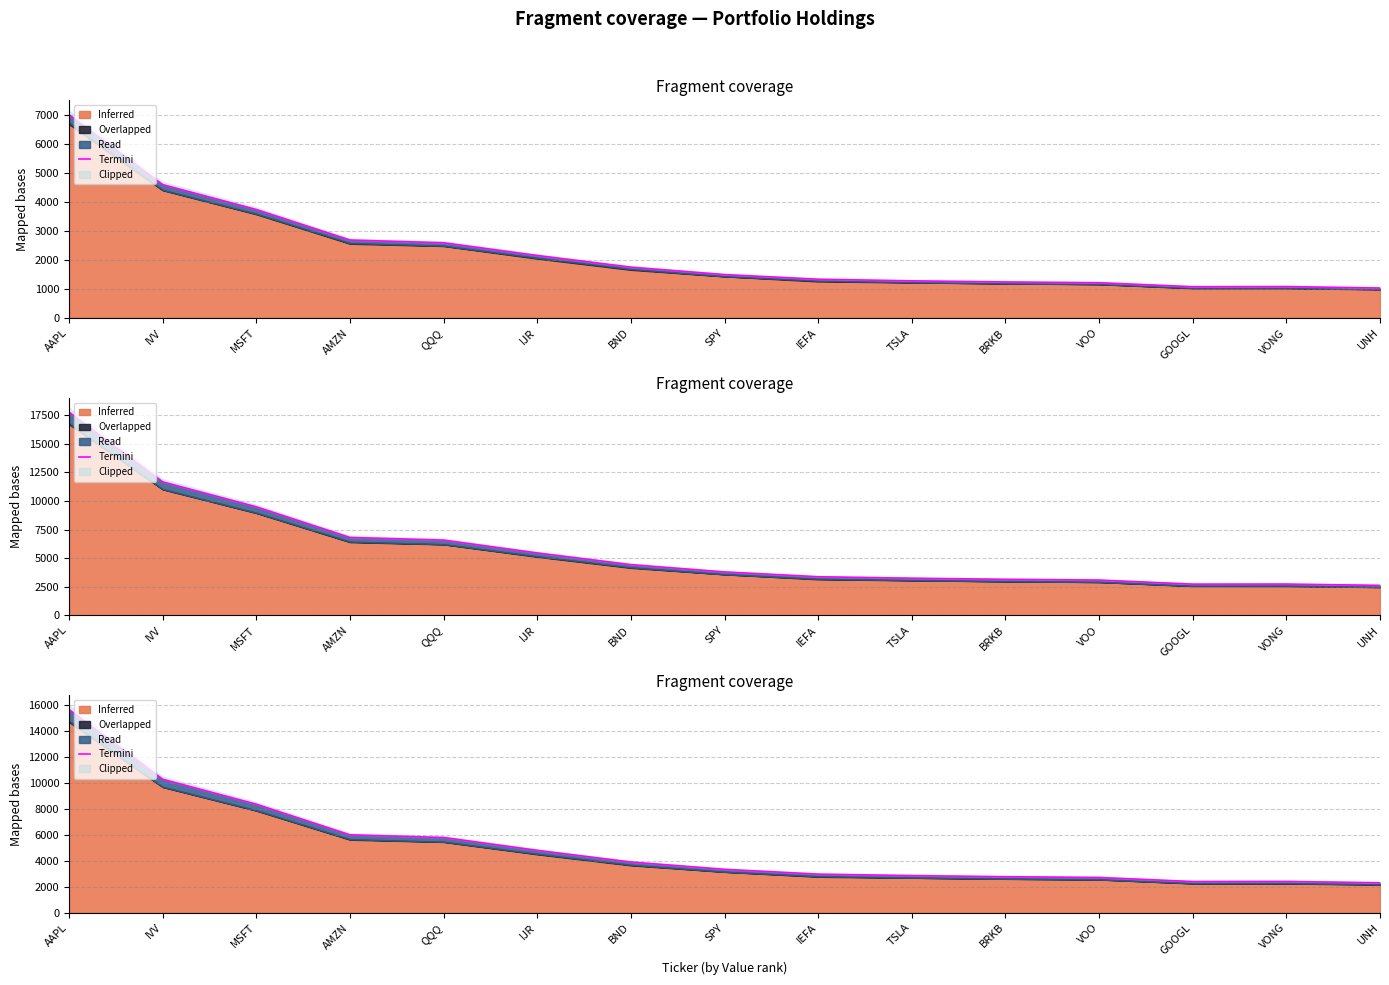

Where is the data nearest to the value 8989?

MSFT